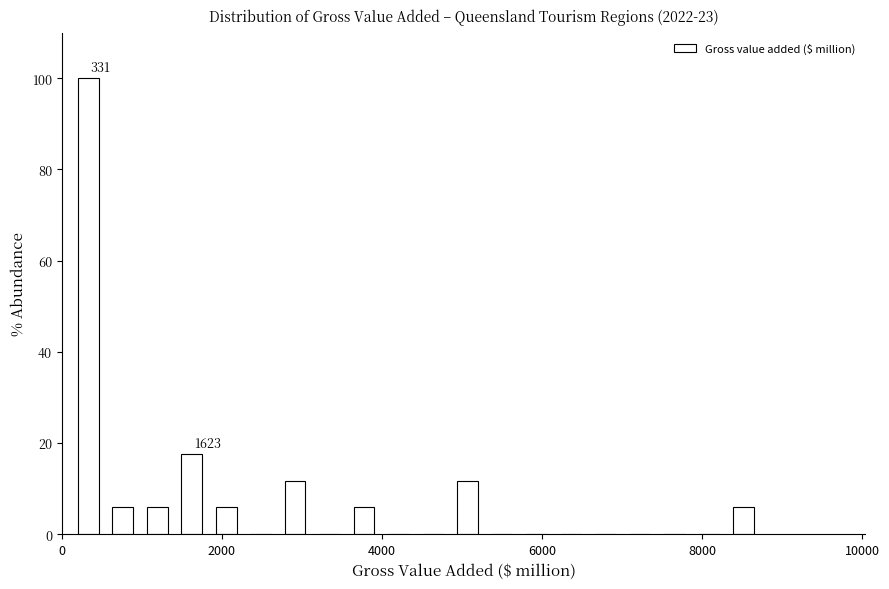

Around what value on the x-axis is the tallest bar? Give the approximate position of its centre, as read against the axis.

400